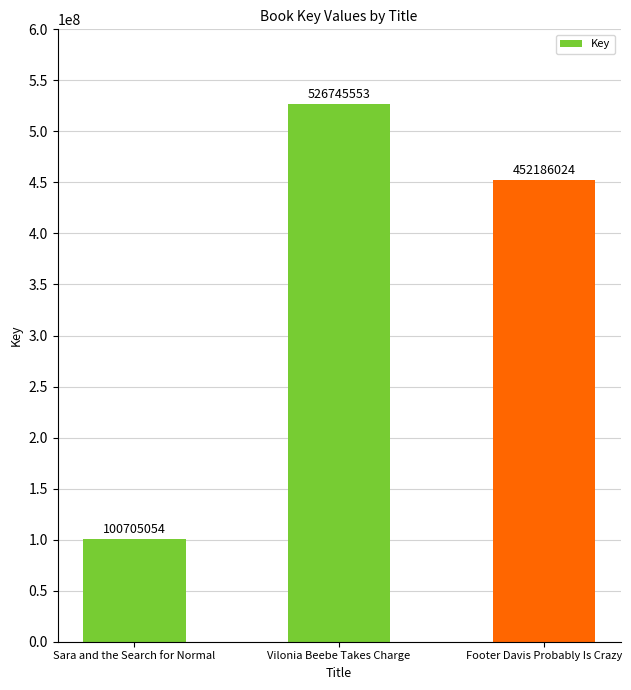

Approximately how many times larger is the value at Footer Davis Probably Is Crazy compared to Sara and the Search for Normal?

4.5